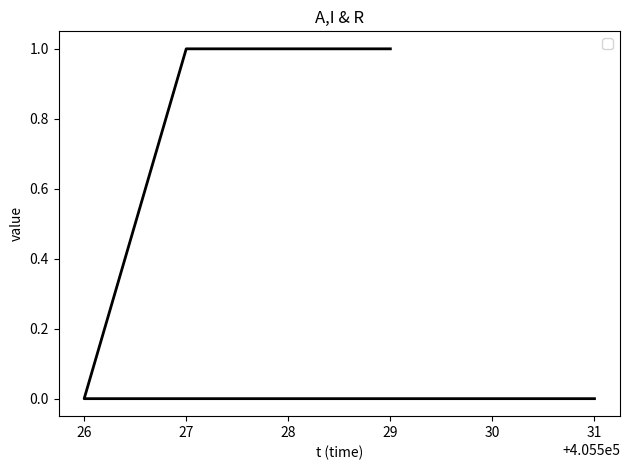

What is the label of the 1st point from the right?

31